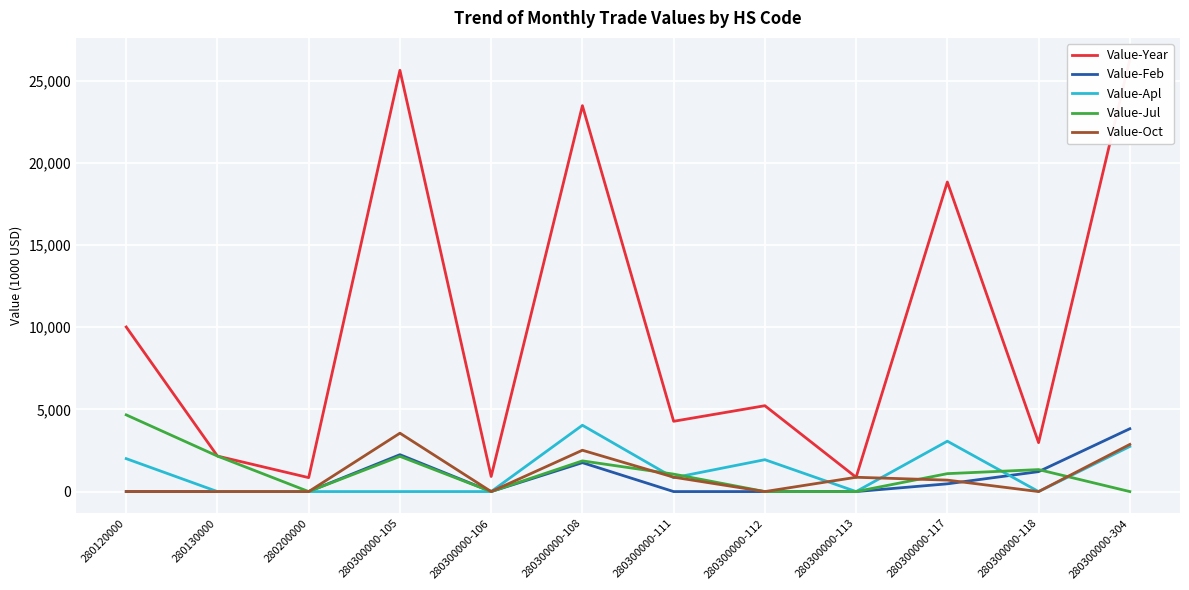

True or false: Value-Year has a value of 918 at 280300000-106.

True